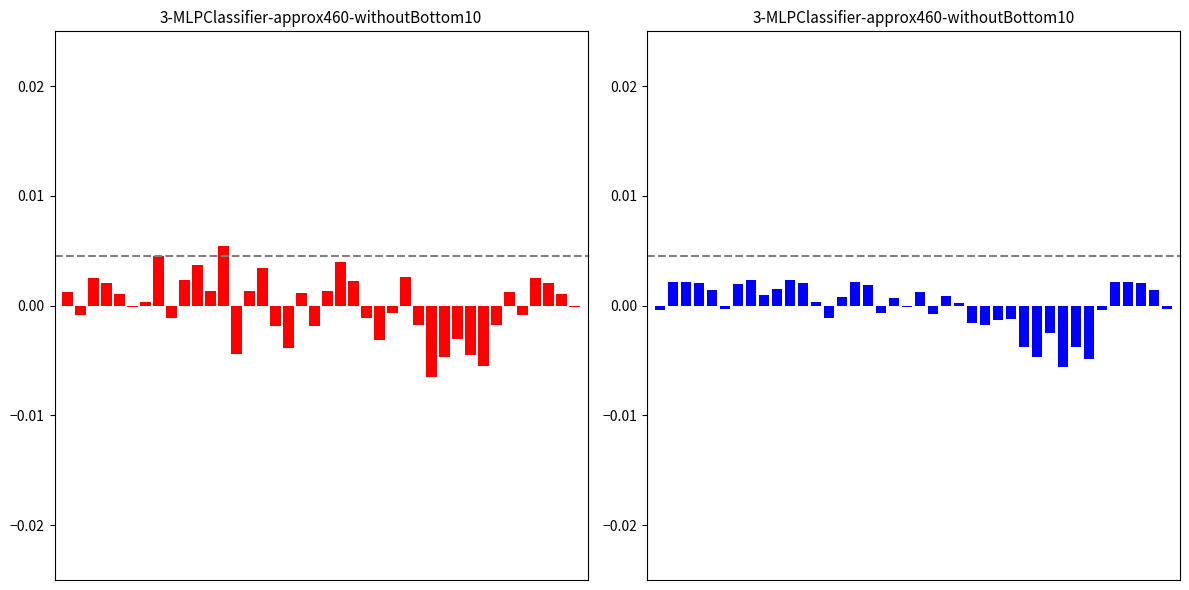

Reading left to right, transcribe all the data shown in this chart.

SDS_P1: 0.0	-0.0	0.0	0.0	0.0	-0.0	0.0	0.0	-0.0	0.0	0.0	0.0	0.0	-0.0	0.0	0.0	-0.0	-0.0	0.0	-0.0	0.0	0.0	0.0	-0.0	-0.0	-0.0	0.0	-0.0	-0.0	-0.0	-0.0	-0.0	-0.0	-0.0	0.0	-0.0	0.0	0.0	0.0	-0.0
SDS_P2: -0.0	0.0	0.0	0.0	0.0	-0.0	0.0	0.0	0.0	0.0	0.0	0.0	0.0	-0.0	0.0	0.0	0.0	-0.0	0.0	-0.0	0.0	-0.0	0.0	0.0	-0.0	-0.0	-0.0	-0.0	-0.0	-0.0	-0.0	-0.0	-0.0	-0.0	-0.0	0.0	0.0	0.0	0.0	-0.0